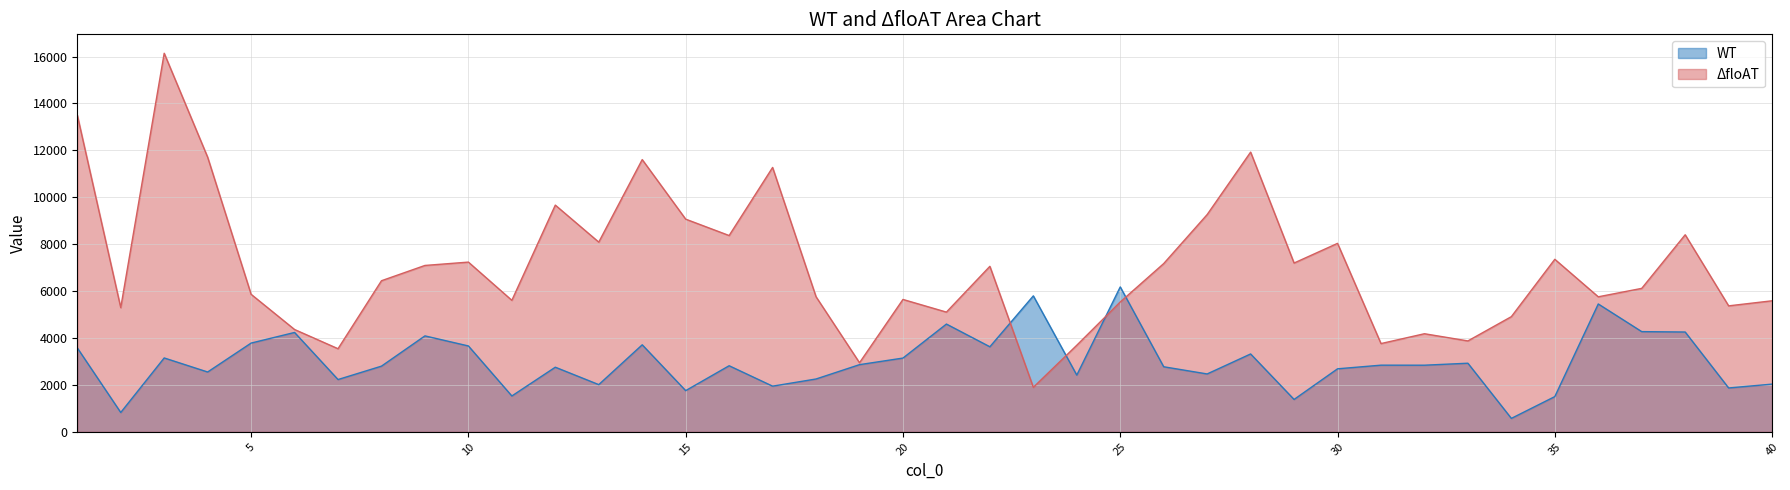

Which series has the widest spread of values?

ΔfloAT